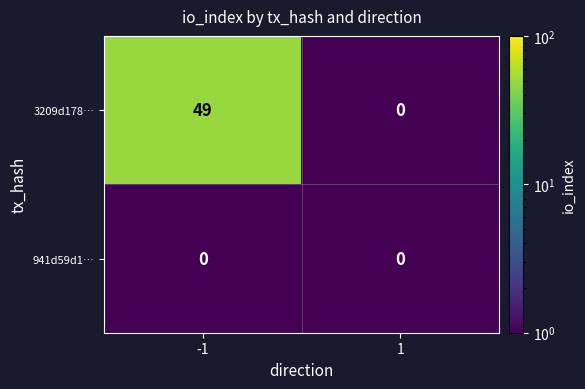

Is the value of 941d59d1… at -1 greater than the value of 3209d178… at -1?

No